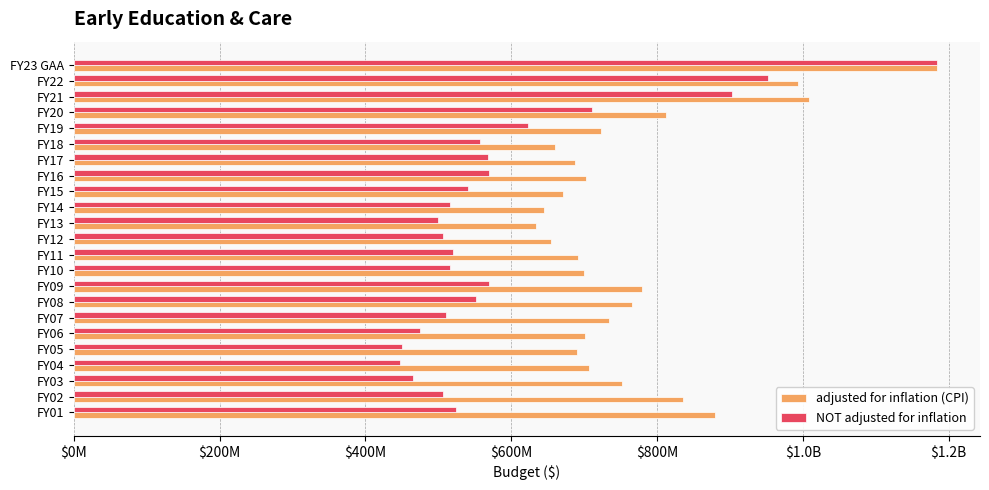

Which series has the largest range (max minus min)?

NOT adjusted for inflation